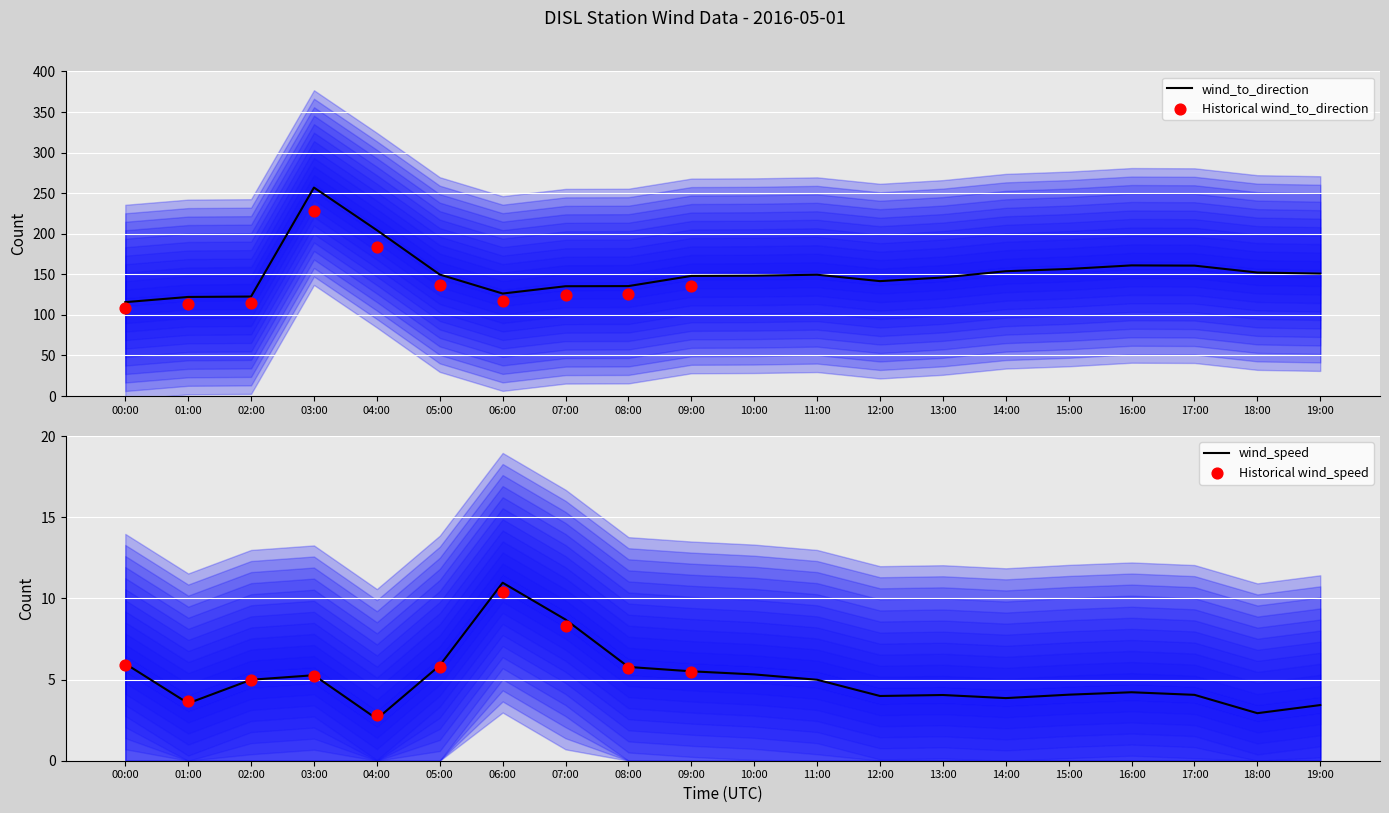

Which series has the widest spread of Y values?

wind_to_direction